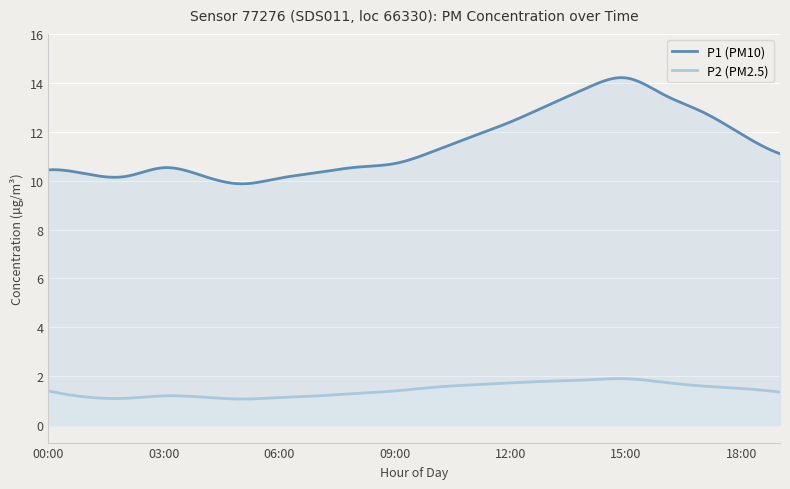

How many interior local valleys does the P2 series have?

2